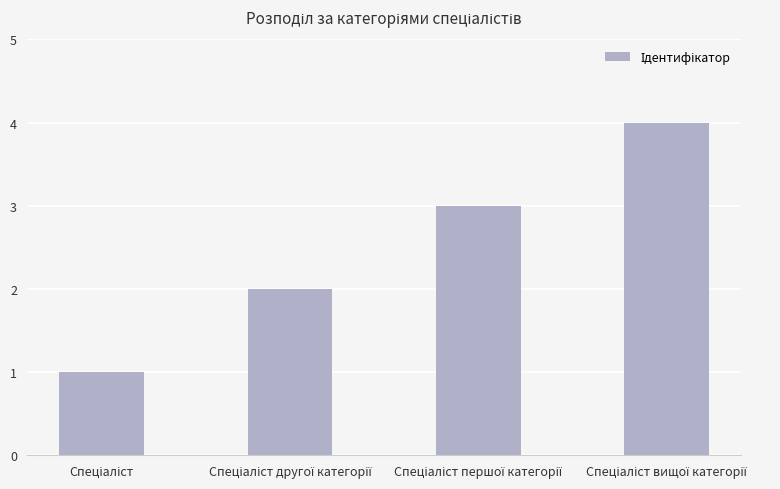

What is the greatest value displayed?

4